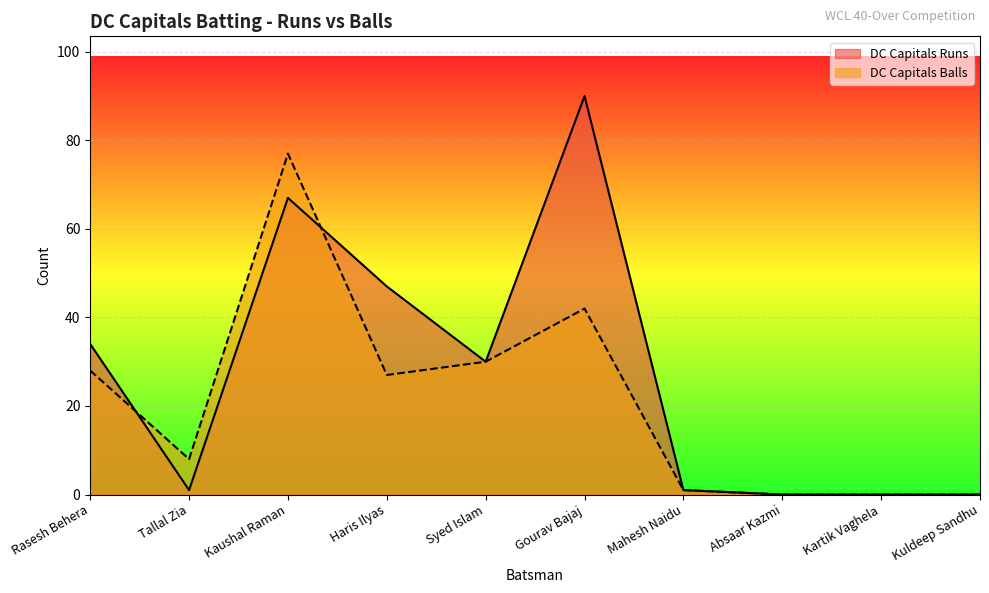

Which series has the largest range (max minus min)?

DC Capitals Runs